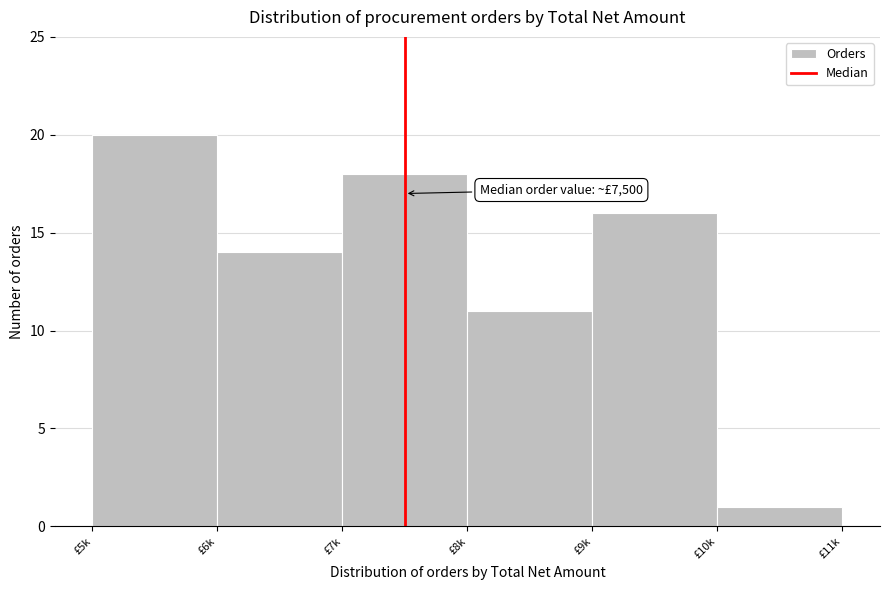

Reading left to right, what are all the values shown in this chart?

£5k=20	£6k=14	£7k=18	£8k=11	£9k=16	£10k=1